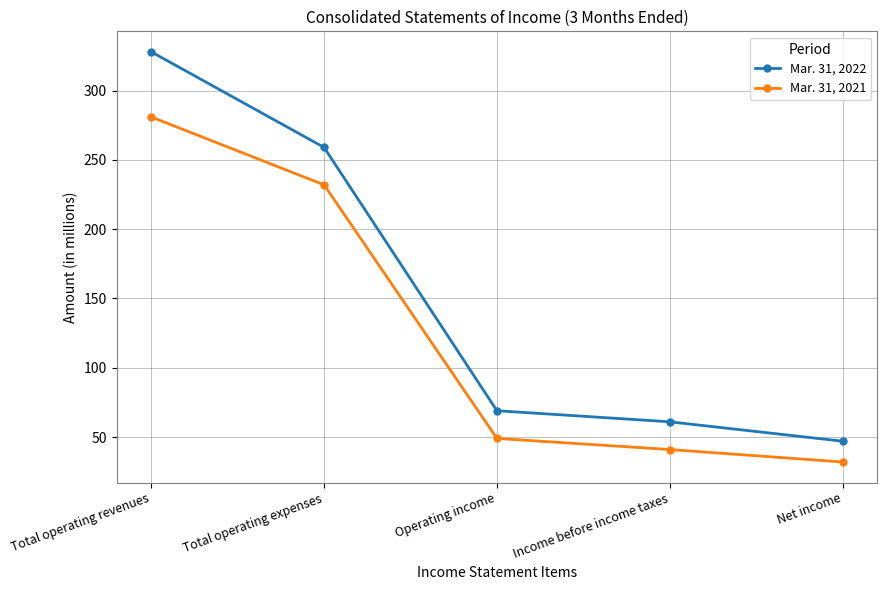

What is the difference between the Mar. 31, 2021 values at Operating income and Income before income taxes?

8